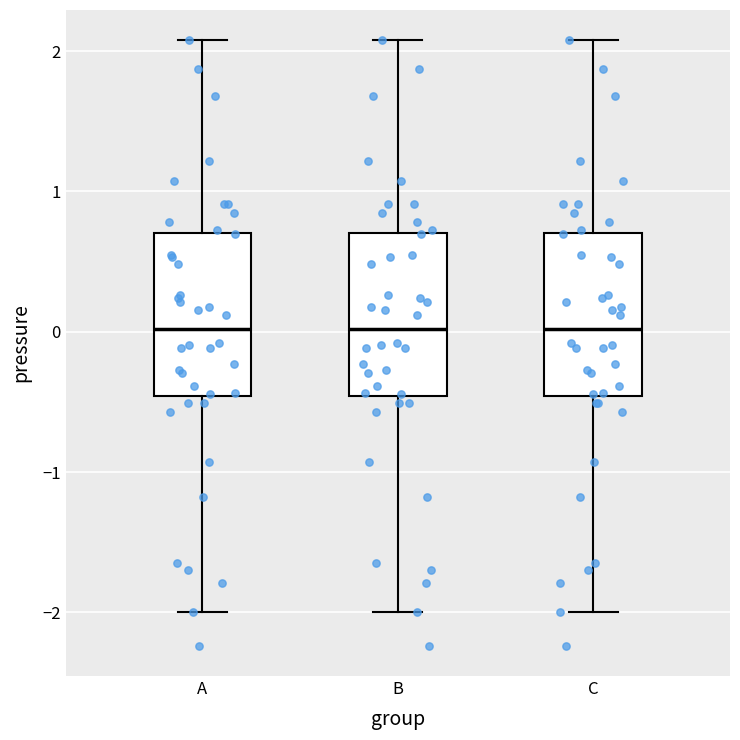

Reading left to right, read every box against the y-axis: the position of its median line, the range the box covers, and the ends of its whiskers. The values are not printed on the chart, so give them approximately, as read against the axis.

A: median 0.0, box -0.5 to 0.7, whiskers -2.0 to 2.1
B: median 0.0, box -0.5 to 0.7, whiskers -2.0 to 2.1
C: median 0.0, box -0.5 to 0.7, whiskers -2.0 to 2.1